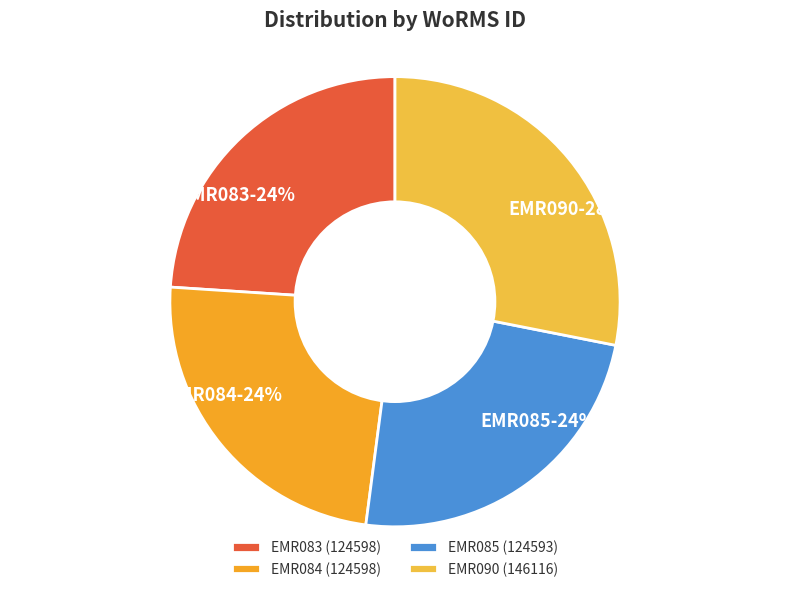

Is the sum of EMR090 and EMR085 greater than half?

Yes